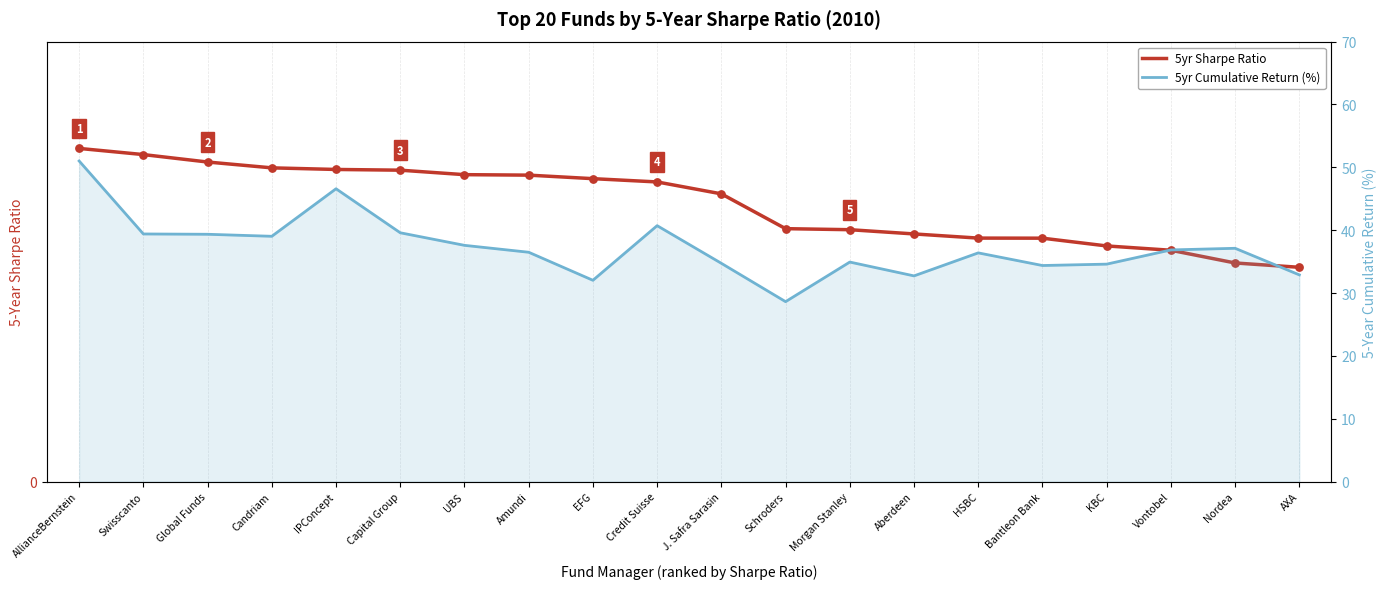

Which series has the largest total across all categories?

5yr Cumulative Return (%)